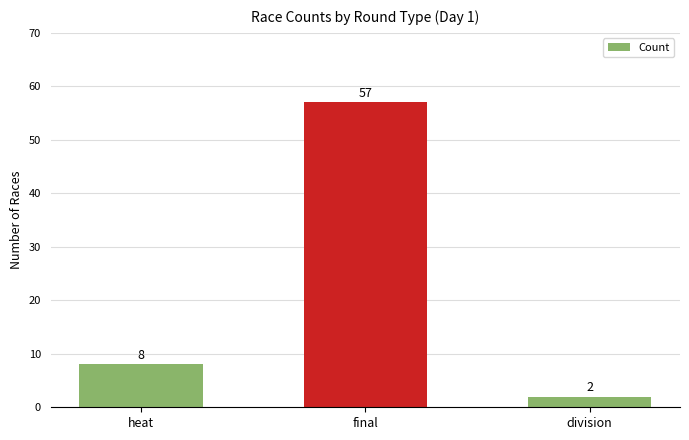

What is the label of the 3rd bar from the right?

heat